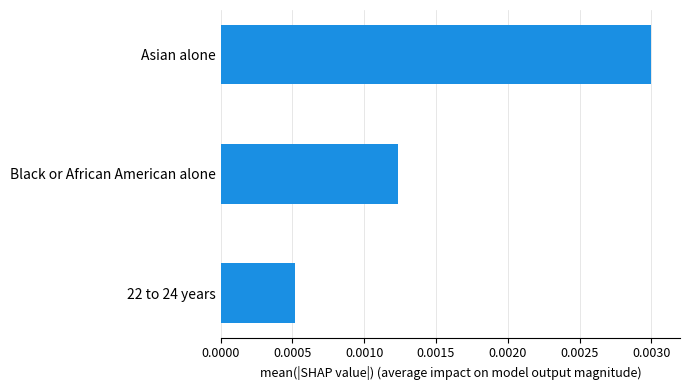

How many data points does each series have?

3